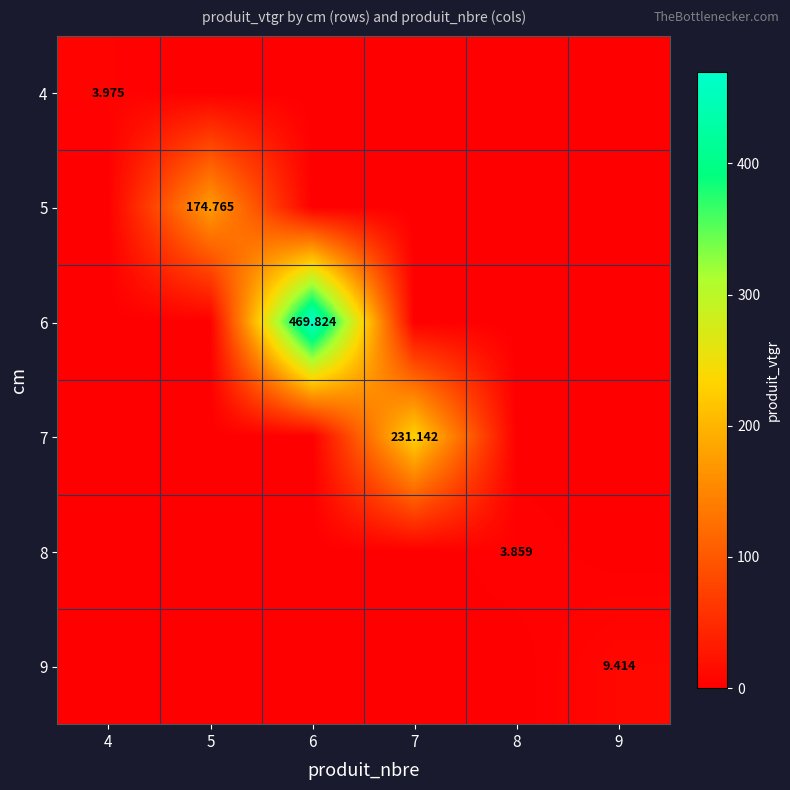

List the series in order of their peak value, highest first.

6, 7, 5, 9, 4, 8